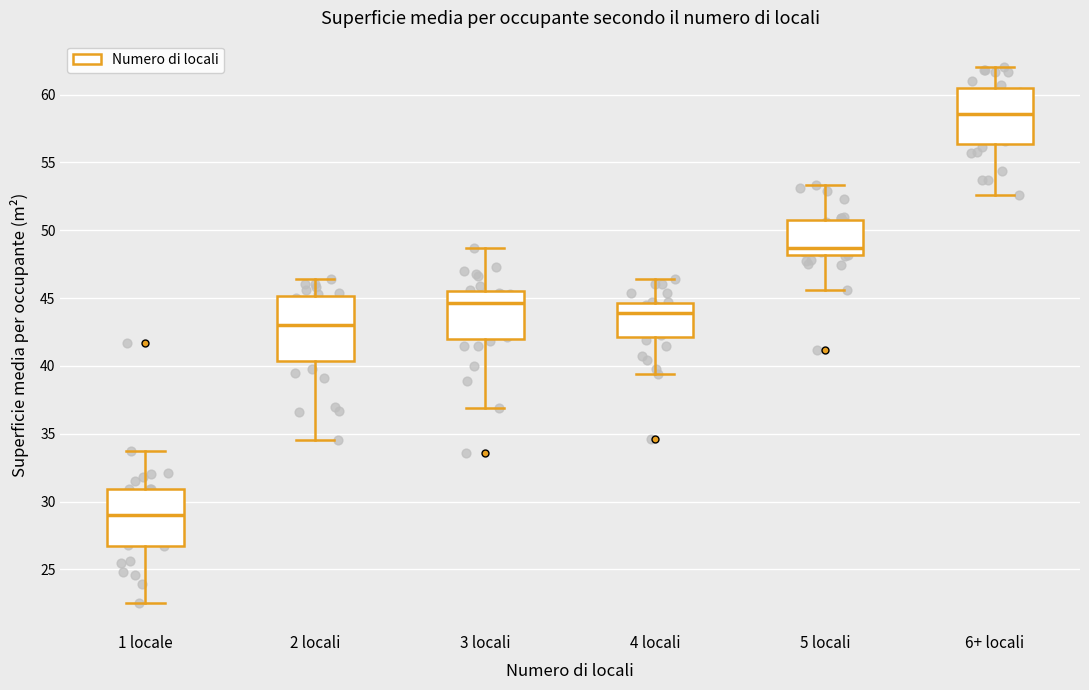

Where does the lower whisker of the box for 1 locale end on the y-axis? The values are not printed on the chart, so give them approximately, as read against the axis.

22.5